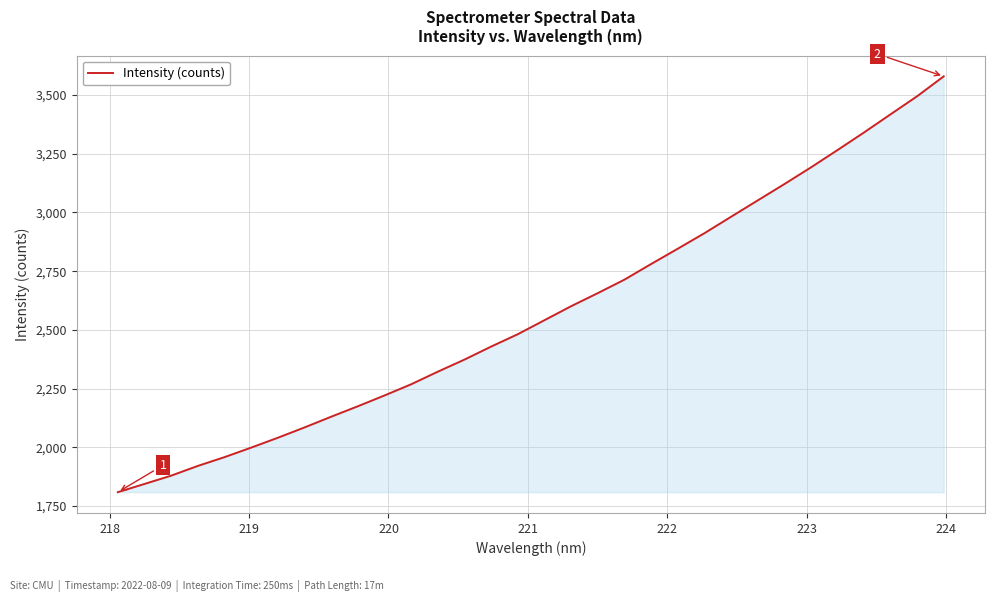

What is the difference between the maximum and minimum values?

1771.0